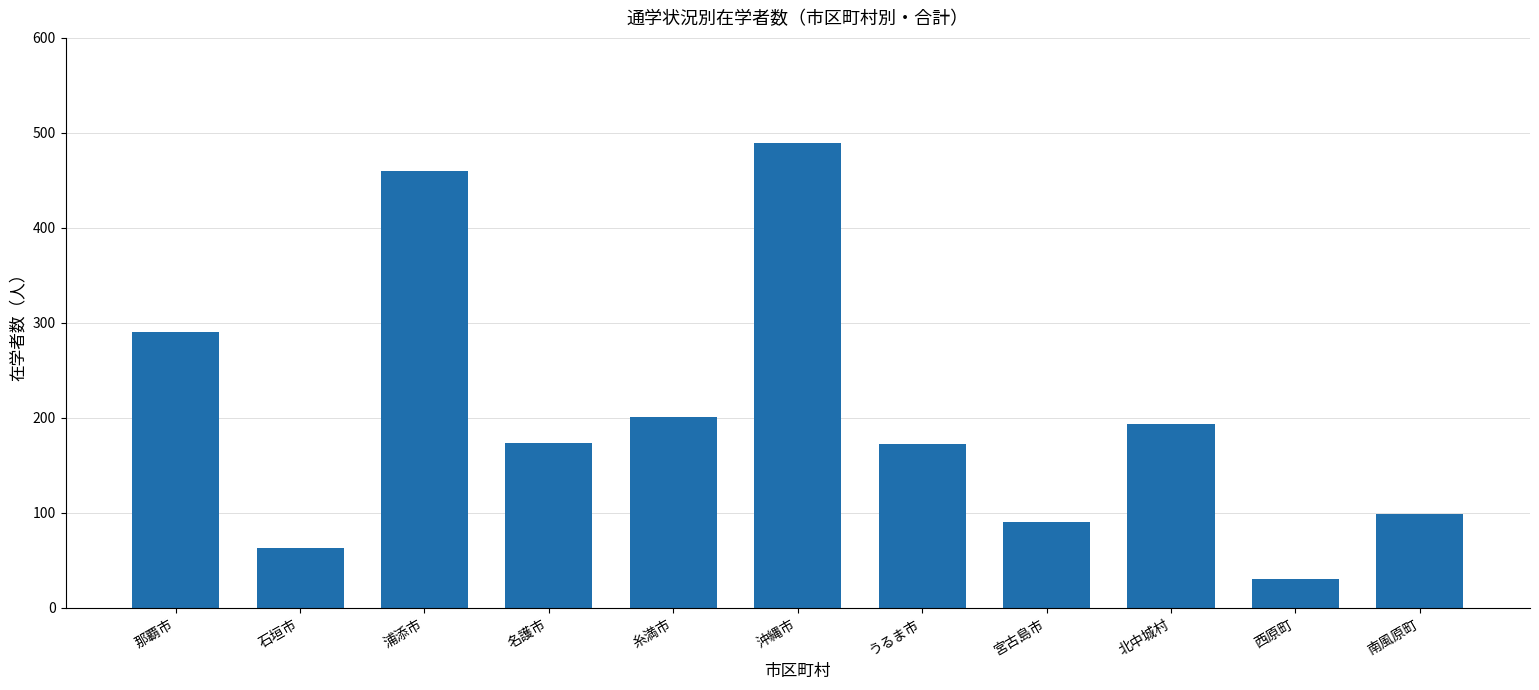

How many series are shown in this chart?

1